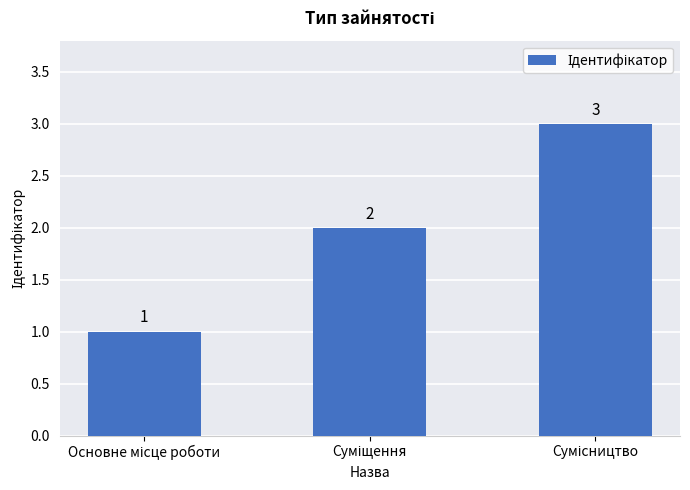

How many values are between 1 and 3?

3